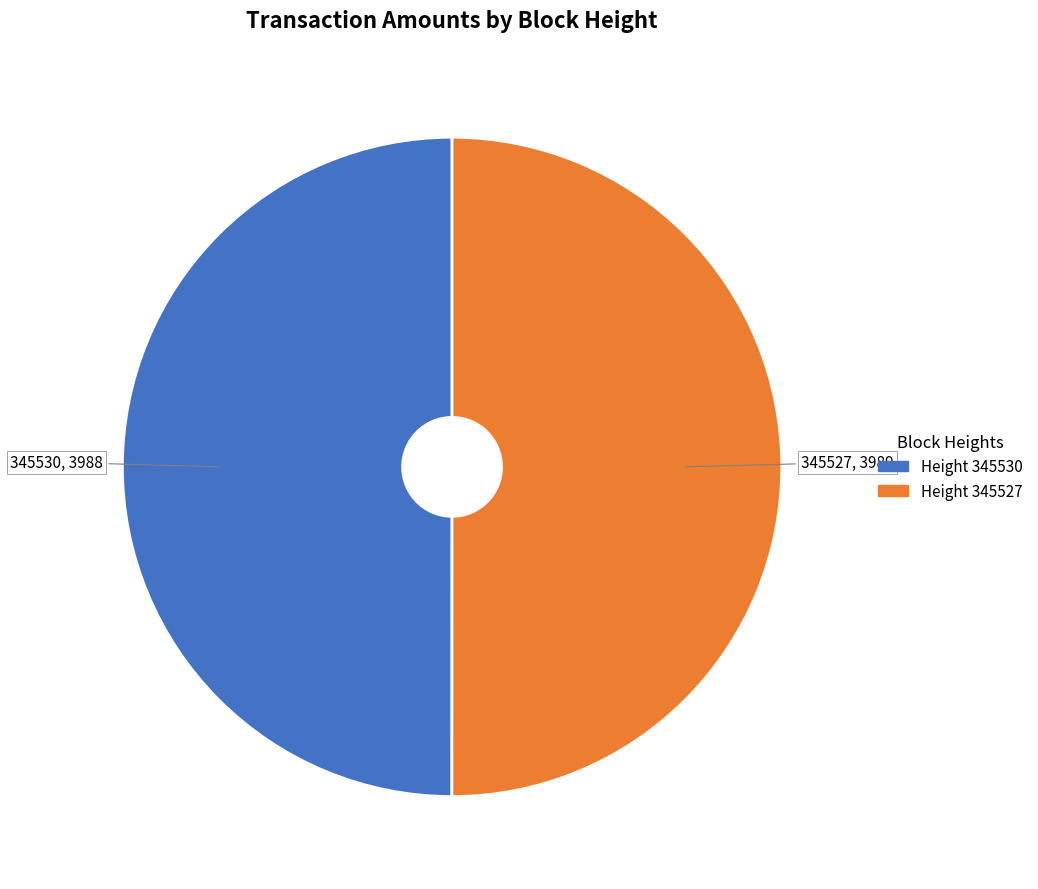

Which category has the smallest portion of the pie?

345530